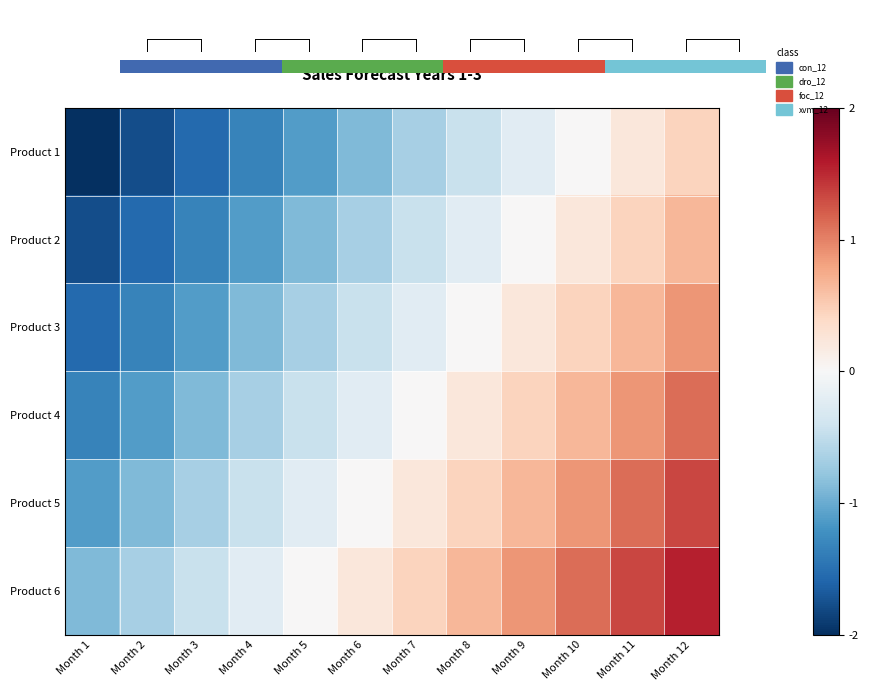

The value of Product 5 at Month 4 is -0.2. True or false?

False